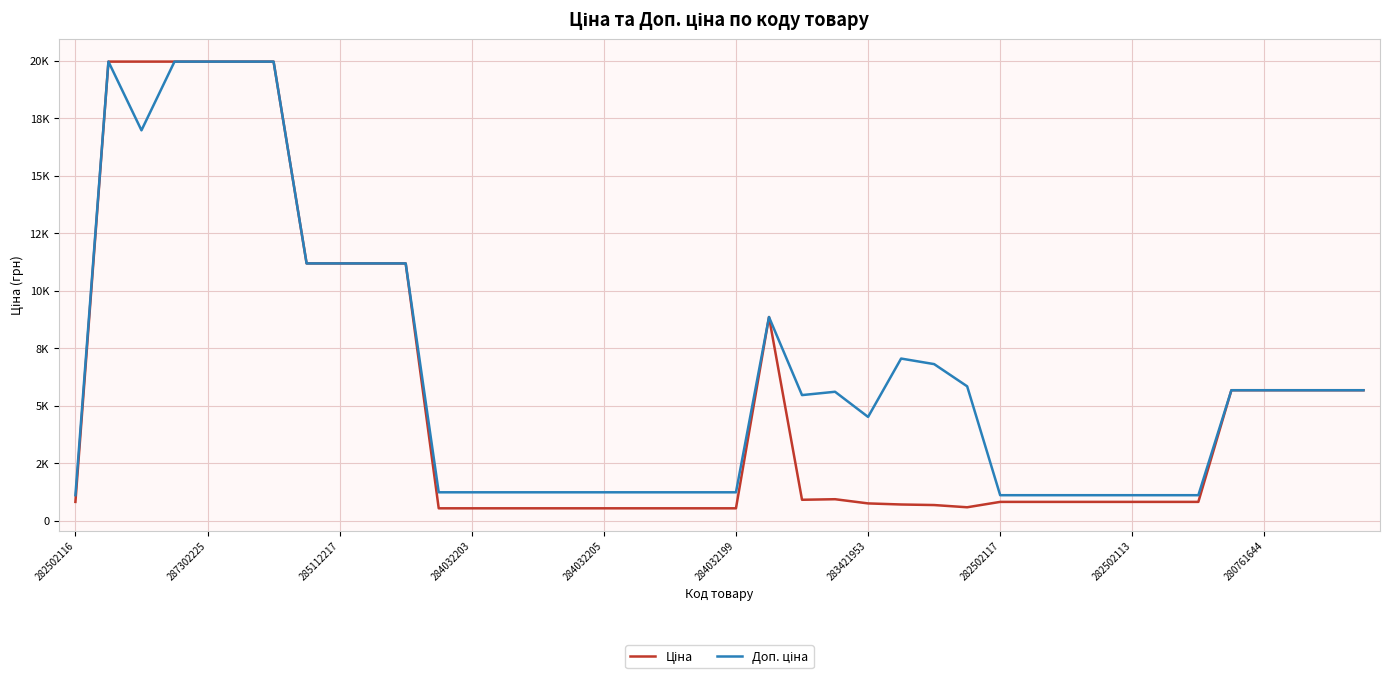

What is the difference between the maximum and minimum values in the Доп. ціна series?

18855.0